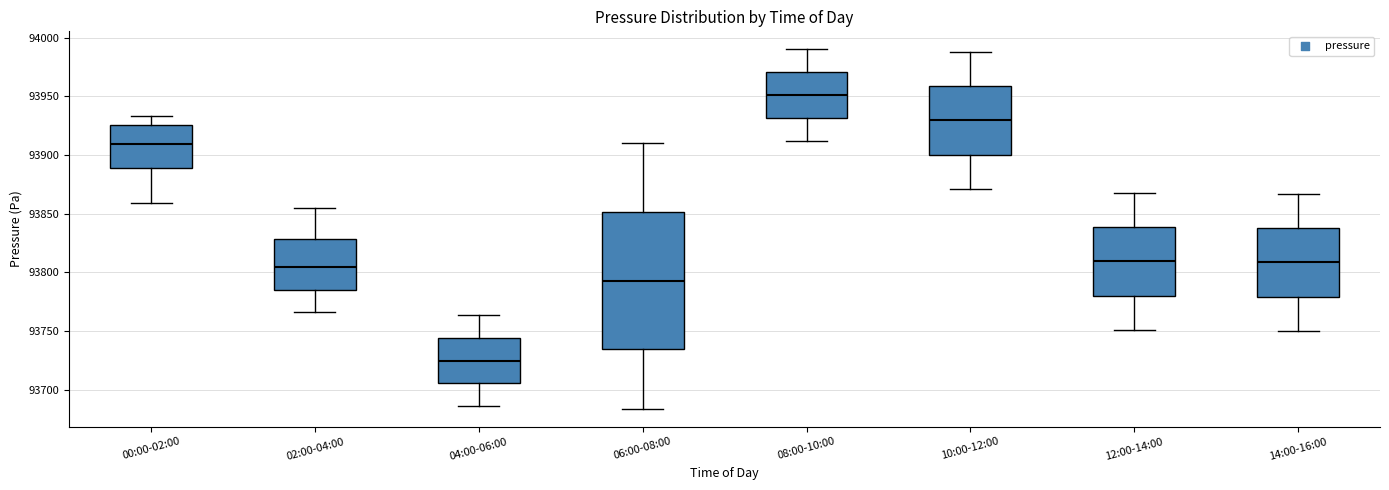

Comparing the boxes themselves (not the whiskers), which one is the tallest?

06:00-08:00